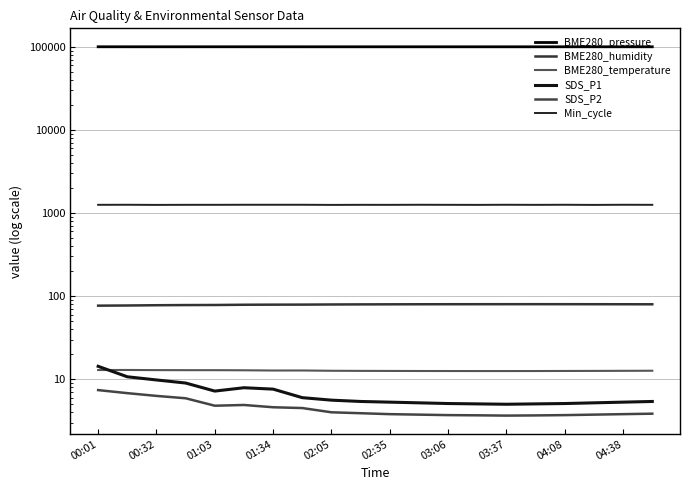

What is the average value of the BME280_humidity series?

79.1